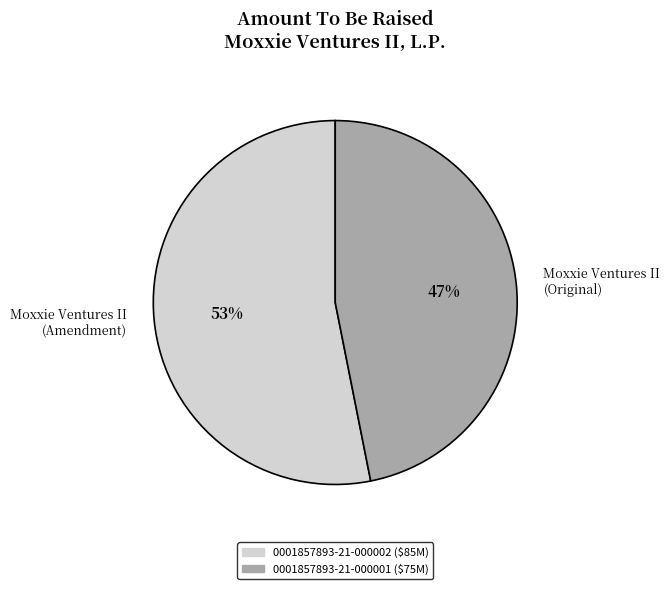

Which slice is the largest?

Moxxie Ventures II (Amendment)